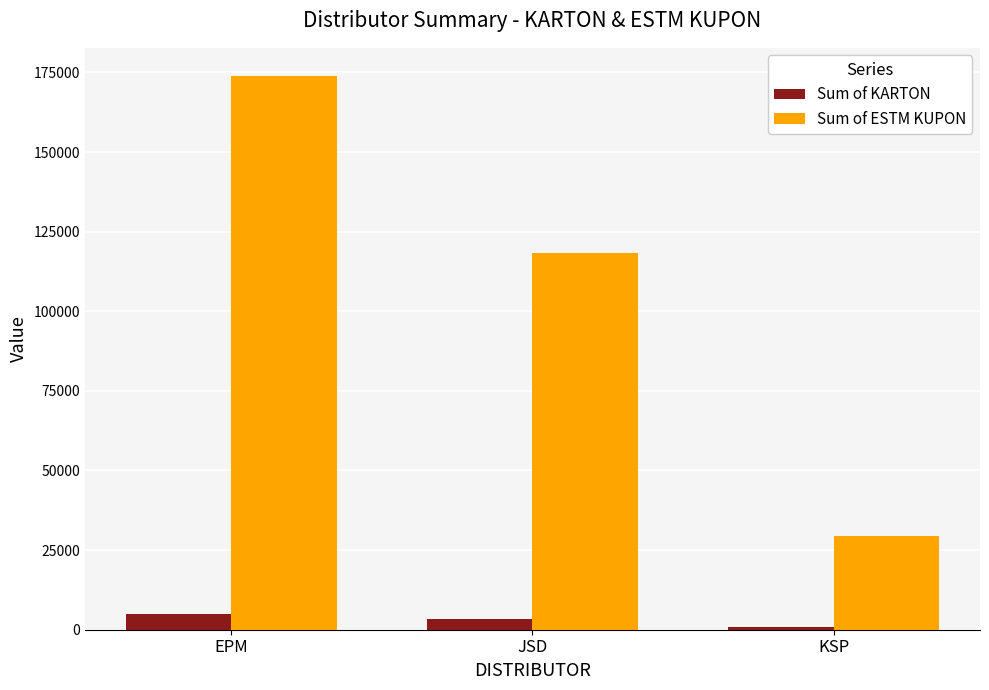

Which series changed the most between EPM and JSD?

Sum of ESTM KUPON